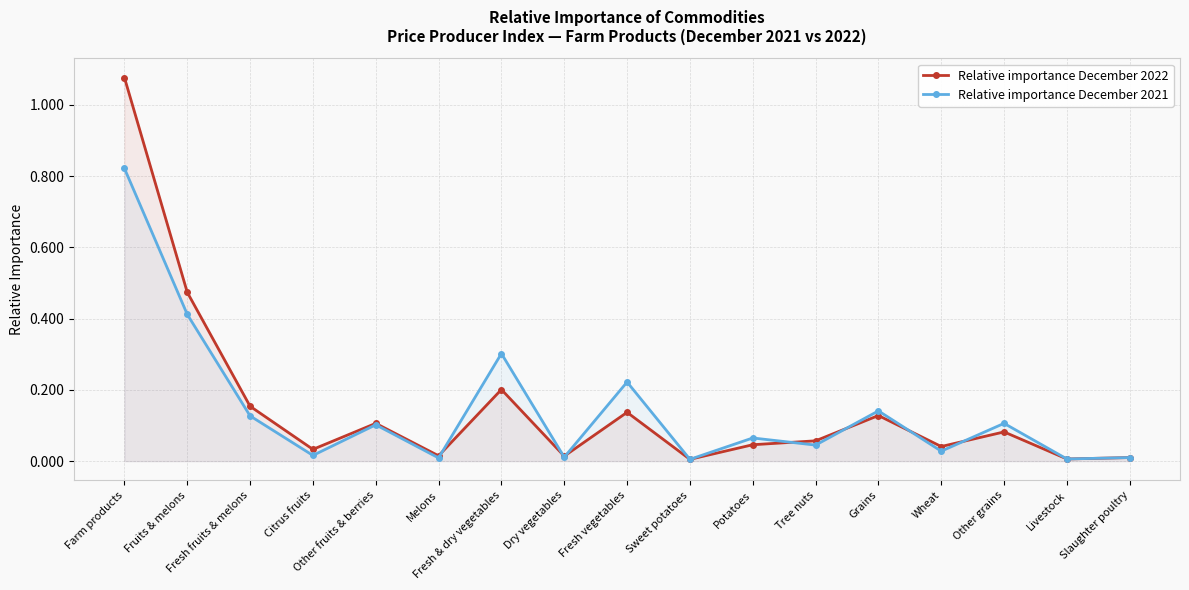

What is the sum of all Relative importance December 2022 values?

2.6